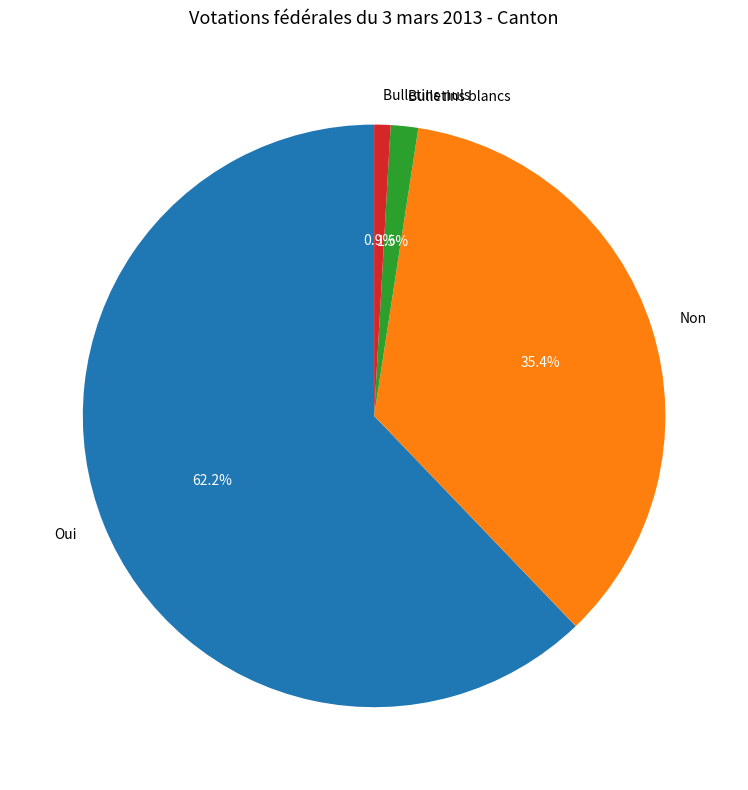

Is it true that Oui is 62% of the pie?

True